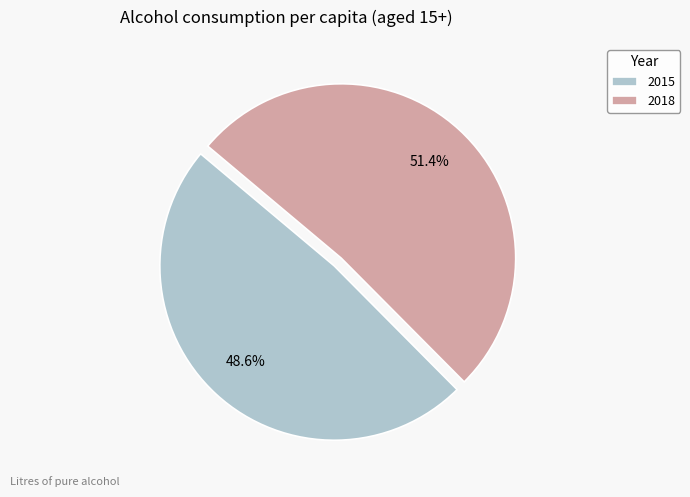

What is the total percentage of 2018 and 2015?

100.0%